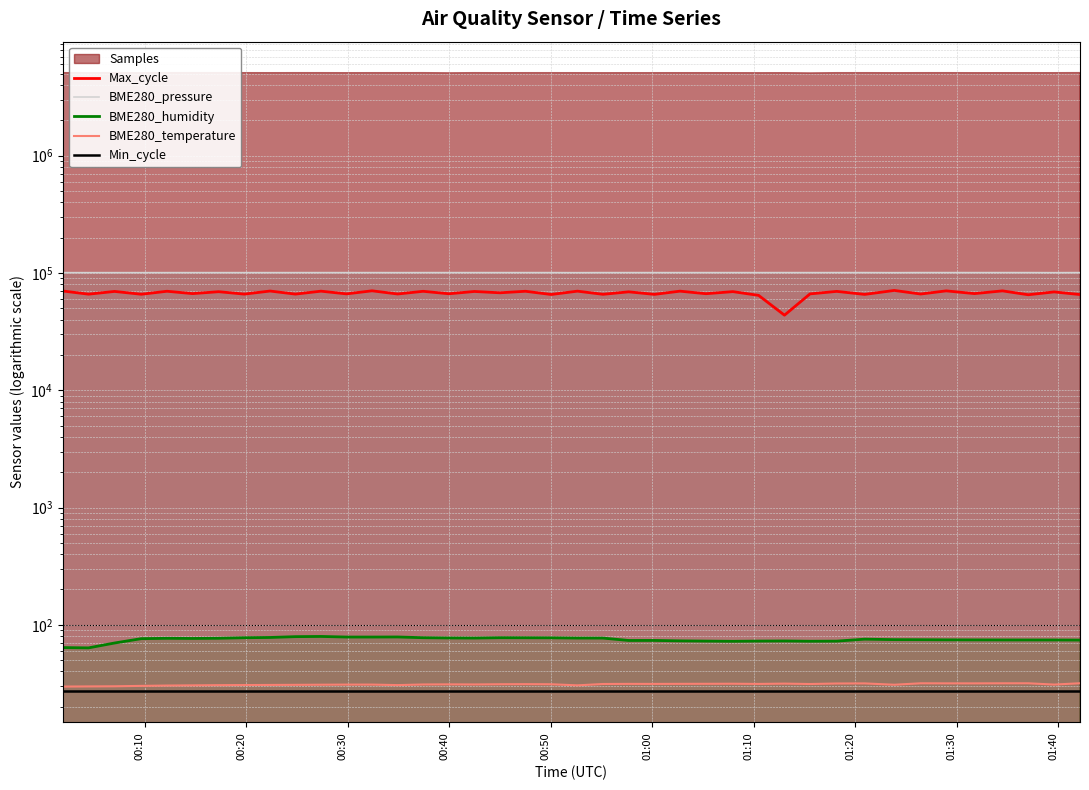

Is the value of BME280_temperature at 22 greater than the value of BME280_humidity at 15?

No